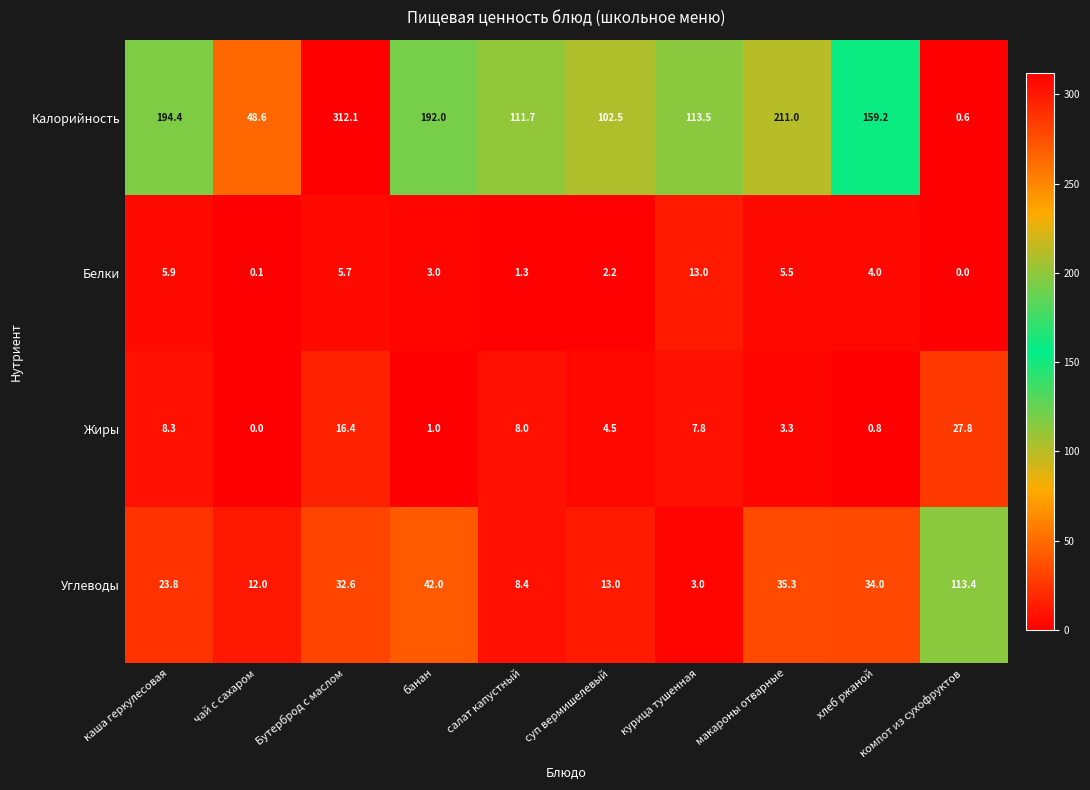

What is the average value of the Белки series?

4.1